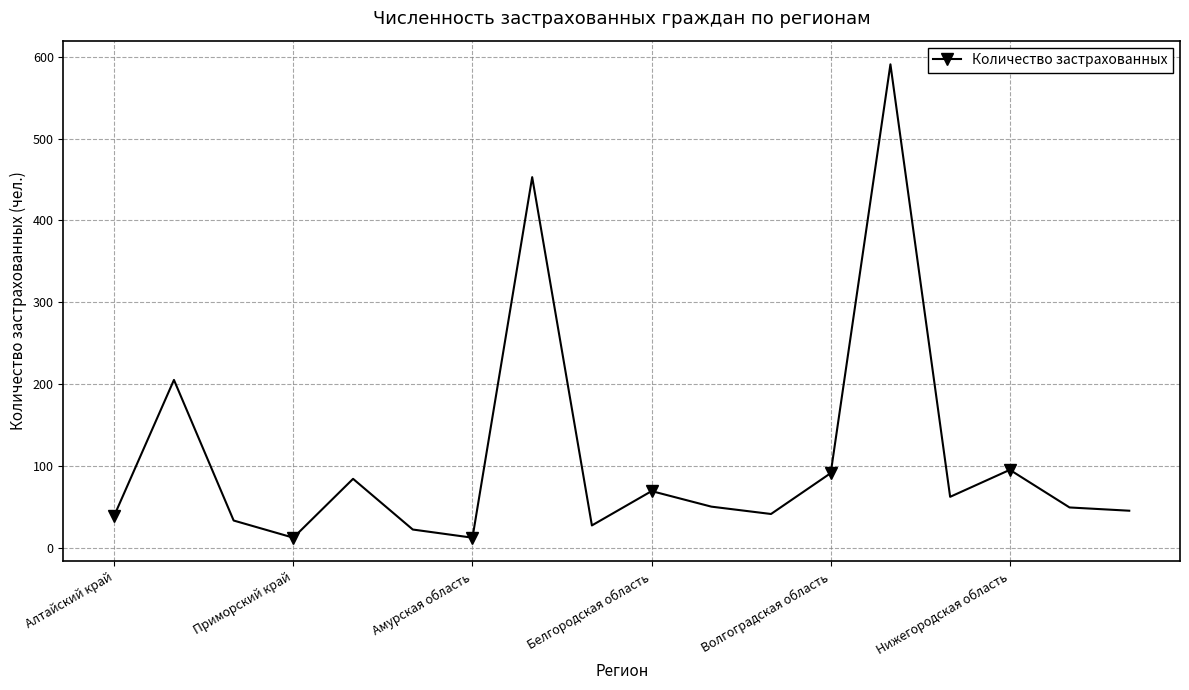

How many points are higher than both their immediate neighbors (excluding endpoints)?

6